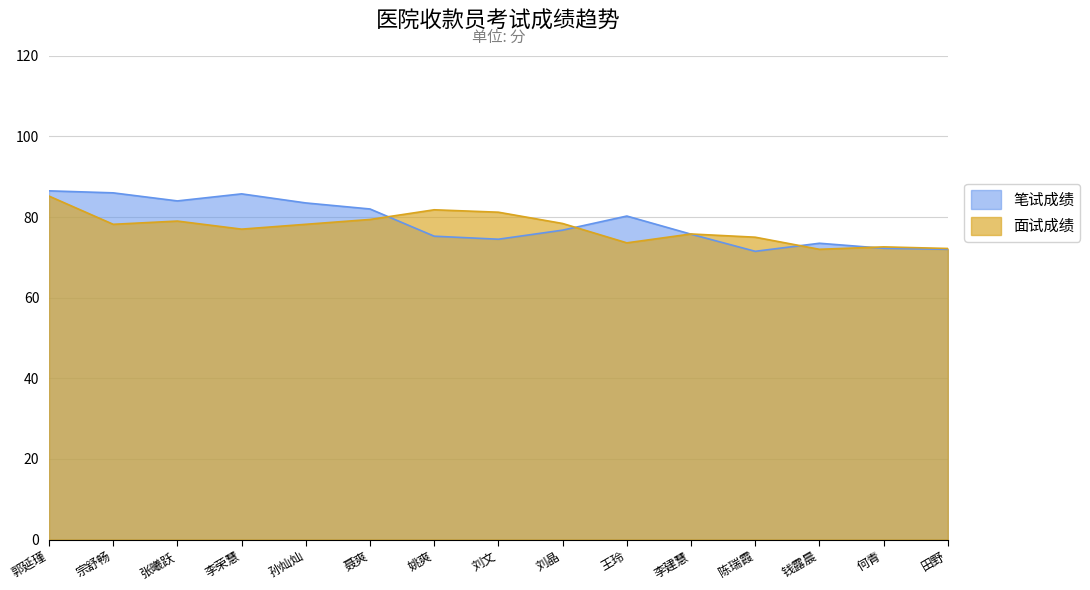

True or false: 笔试成绩 has more than 0 points higher than both neighbors.

True